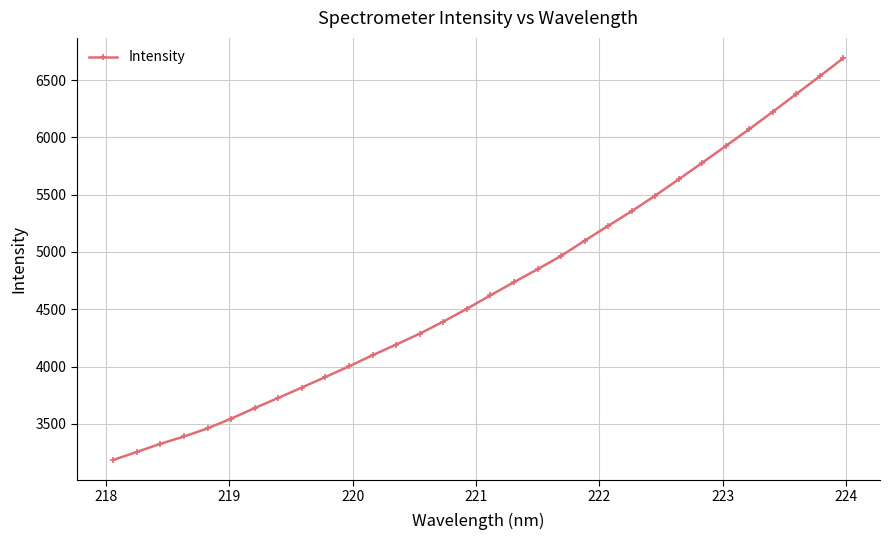

True or false: there are more than 2 points higher than both neighbors.

False